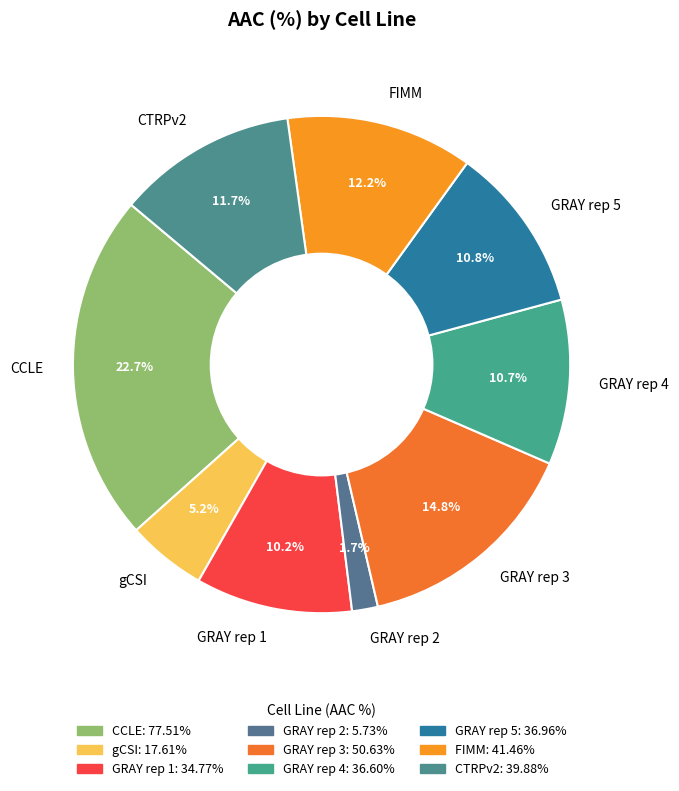

Which category has the biggest portion of the pie?

CCLE